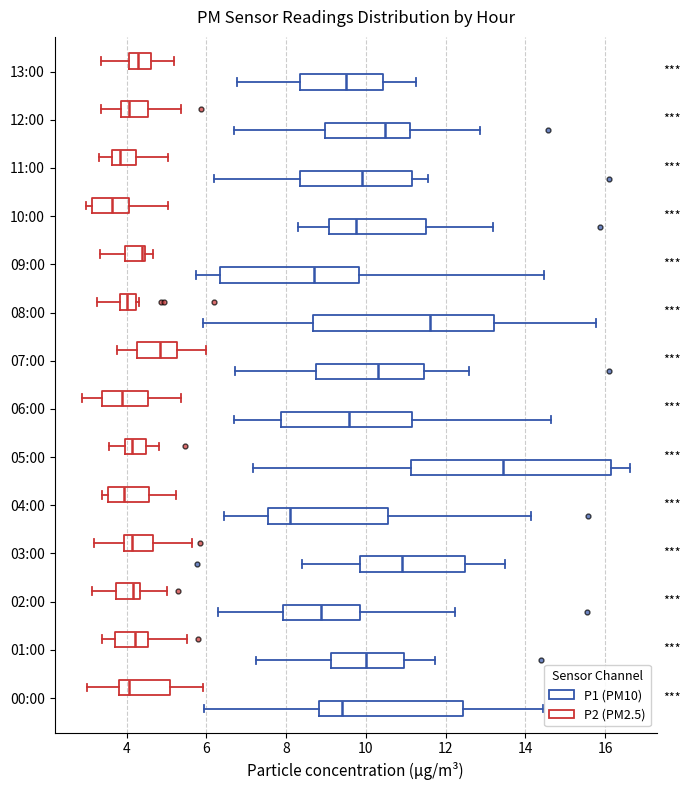

Comparing the boxes themselves (not the whiskers), which one is the widest?

05:00 (P1 (PM10))